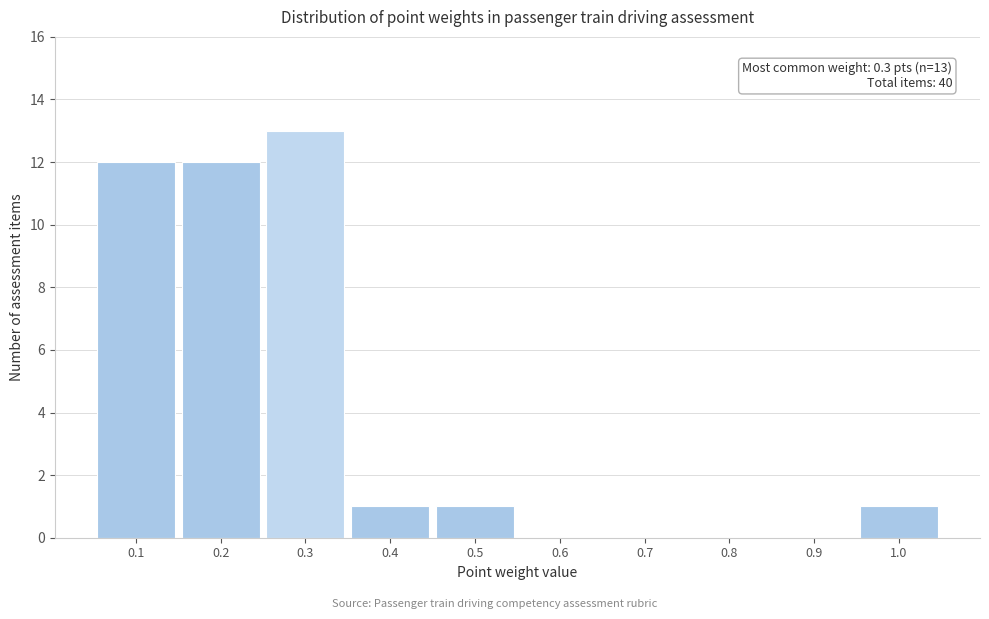

Over which range of the x-axis is the bar tallest?

0.25 to 0.35